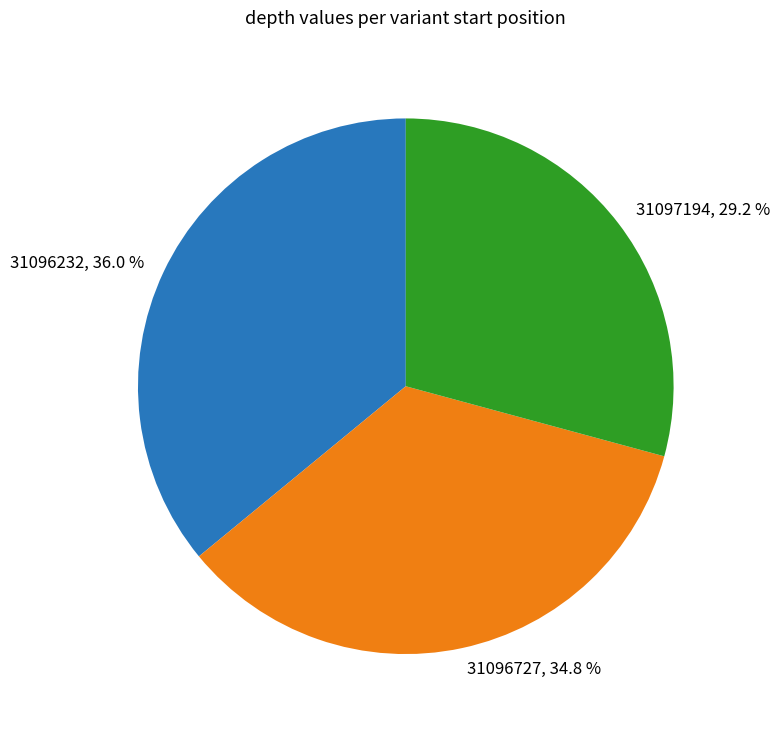

Combined, do 31096232 and 31096727 account for over 50%?

Yes